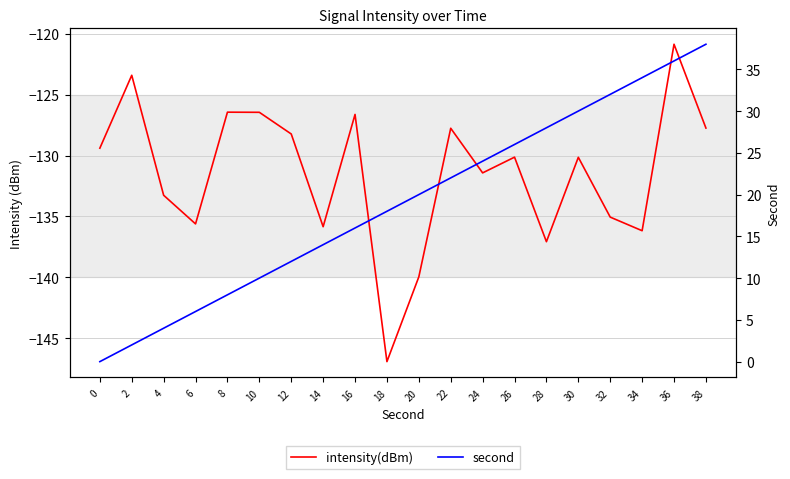

What is the value of the second point at the 17th from the left?

32.0